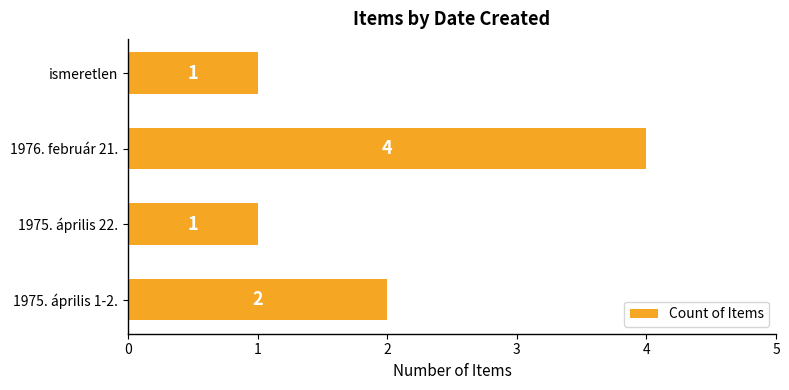

What is the average value?

2